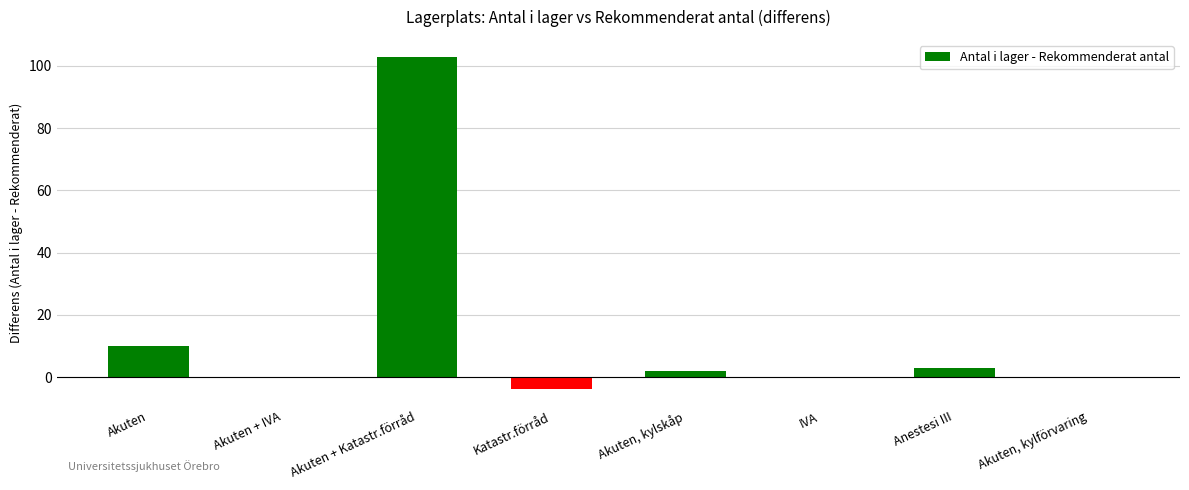

What is the change in value from Akuten to Akuten + Katastr.förråd?

+93